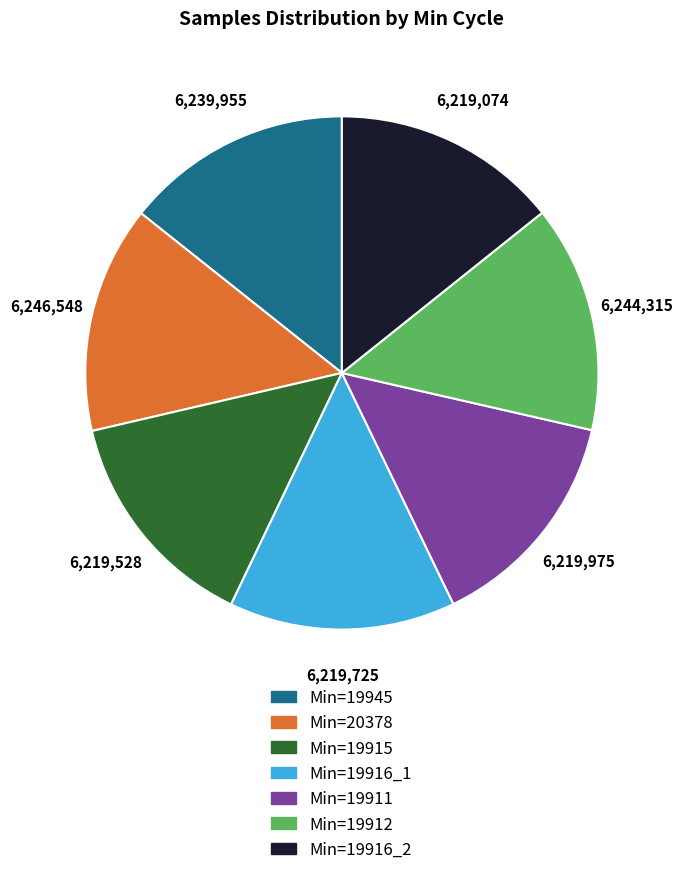

How many slices are in this pie chart?

7